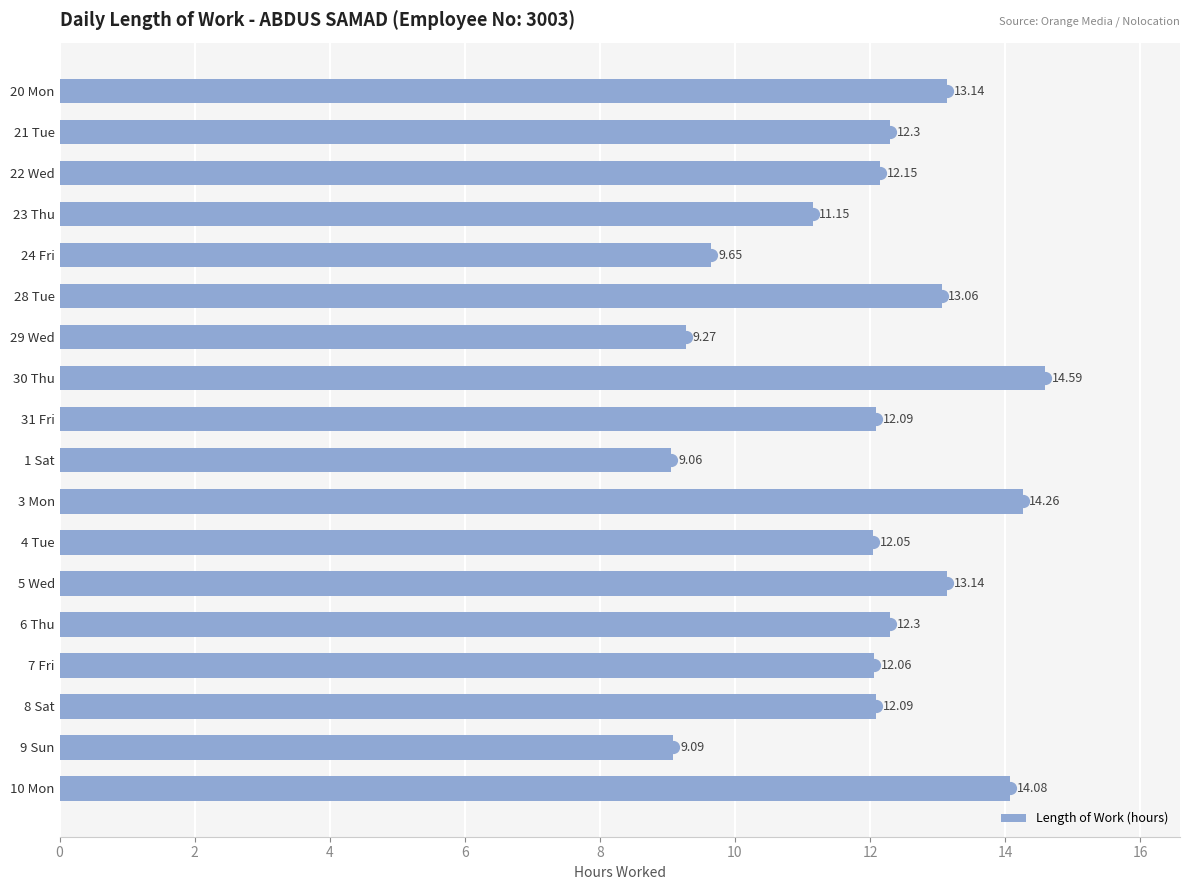

Which has a higher value, 22 Wed or 8 Sat?

22 Wed